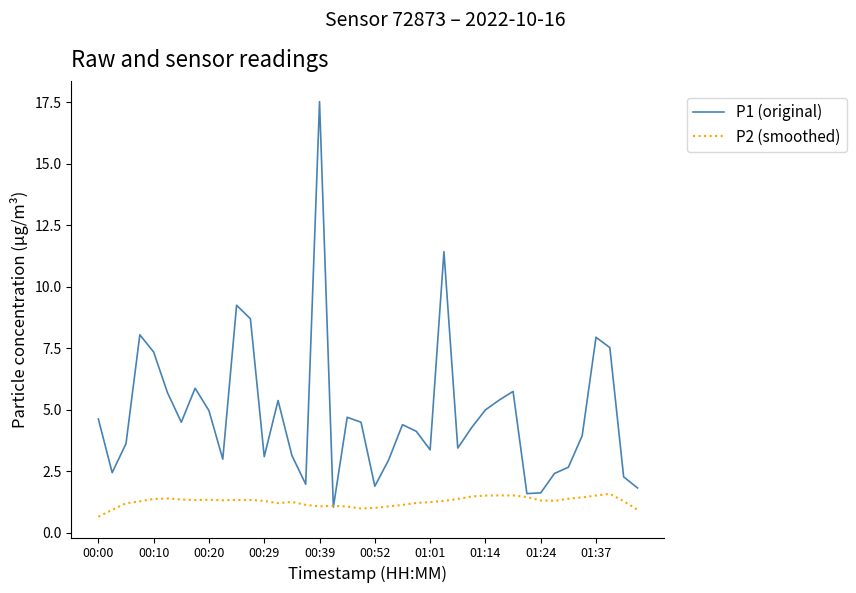

List the series in order of their peak value, highest first.

P1 (original), P2 (smoothed)